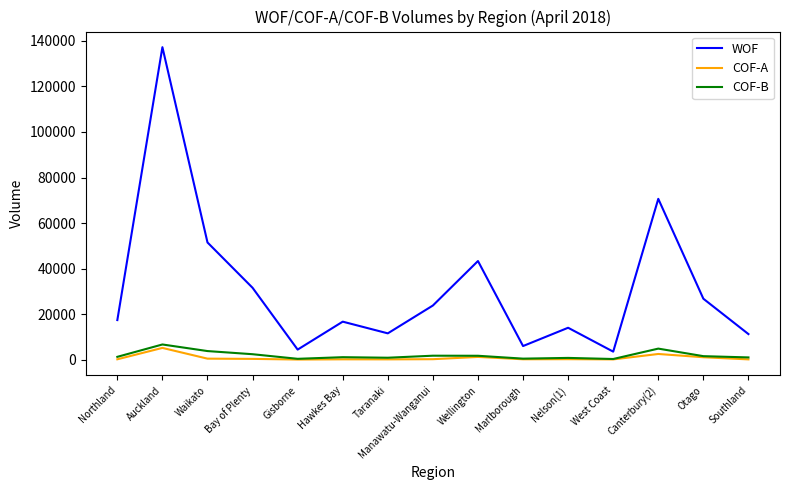

At which category is the sum across all series the highest?

Auckland